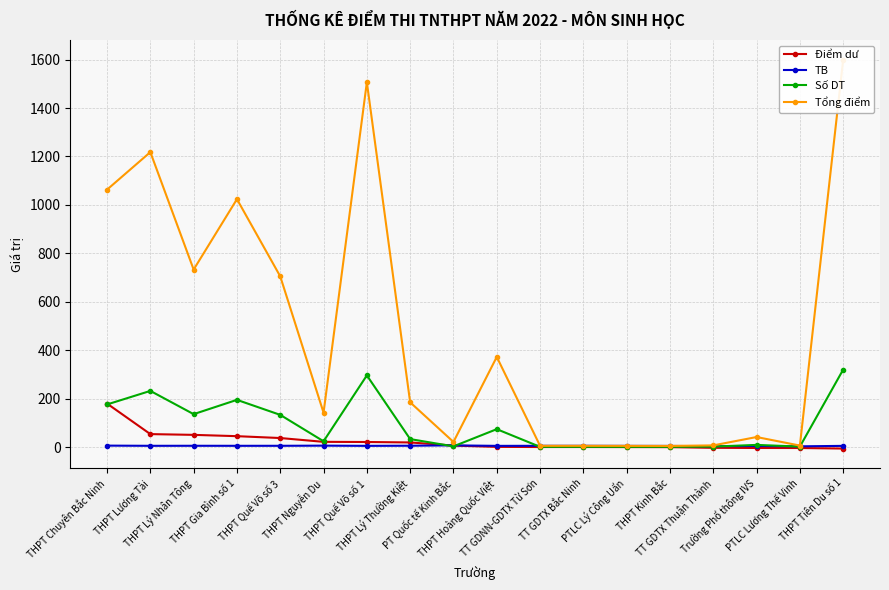

What is the difference between the Điểm dư values at TT GDTX Thuận Thành and THPT Kinh Bắc?

2.8